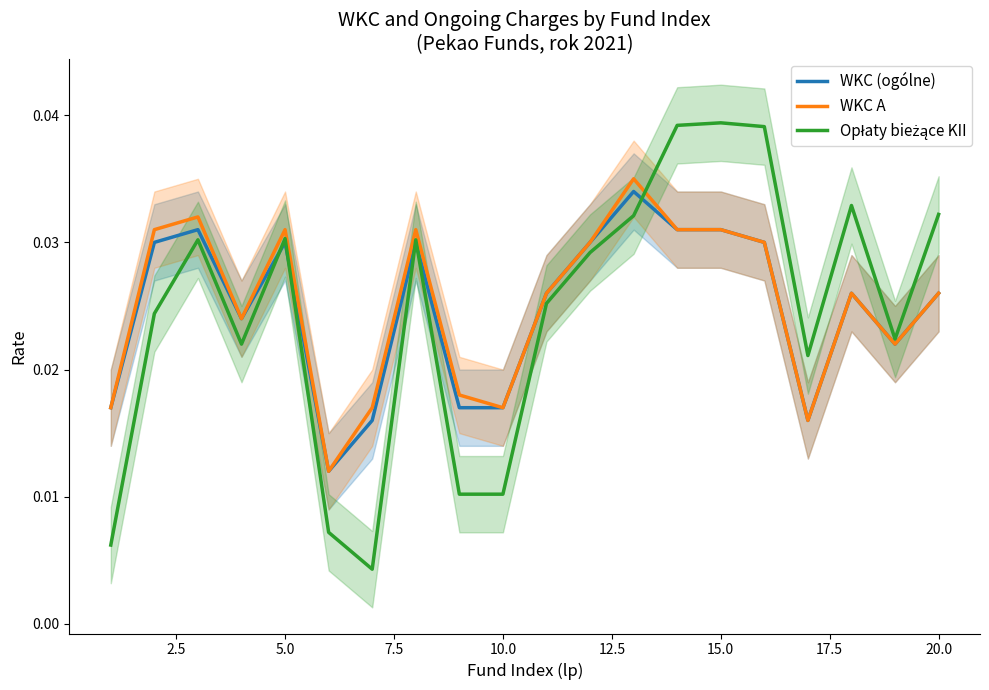

List the series in order of their overall mean, lowest first.

Opłaty bieżące KII, WKC (ogólne), WKC A